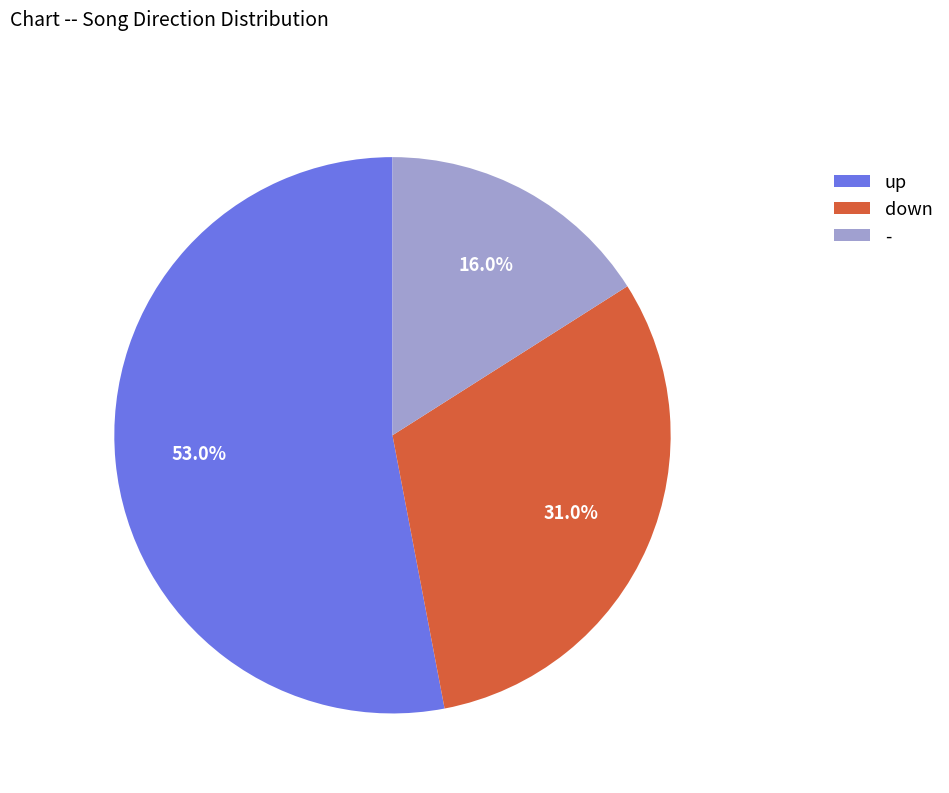

The up slice represents 45% of the pie. True or false?

False